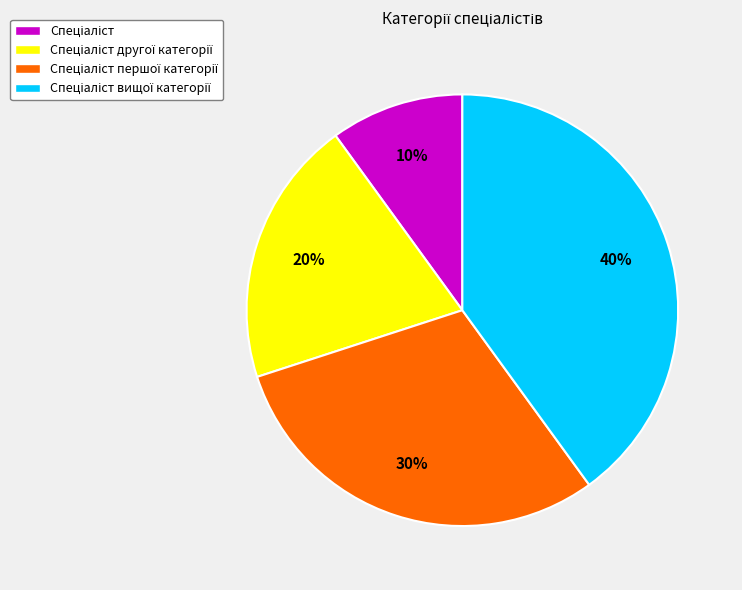

To the nearest percent, what is the difference between the largest and smallest slice percentages?

30%